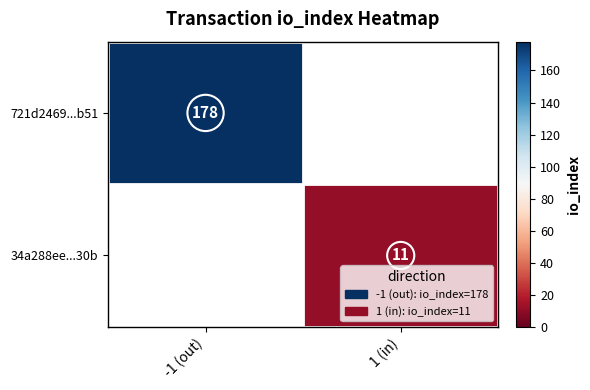

The value of 721d2469...b51 at -1 (out) is 178. True or false?

True